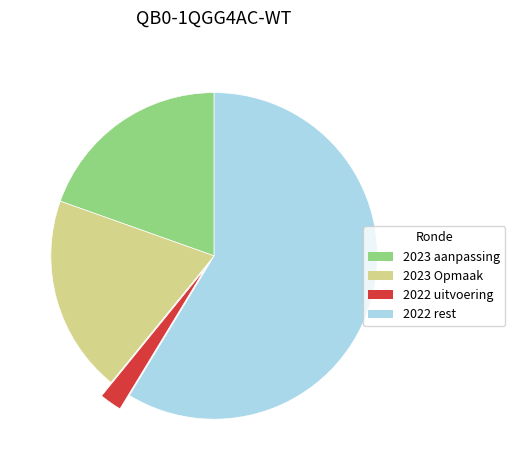

Is there a majority slice in this chart?

Yes